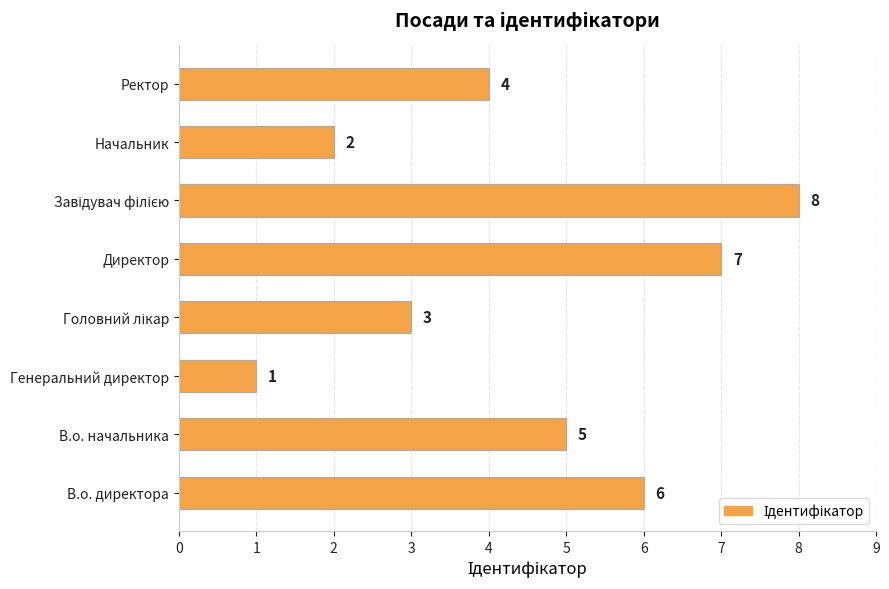

At which label is the value closest to 4?

Ректор